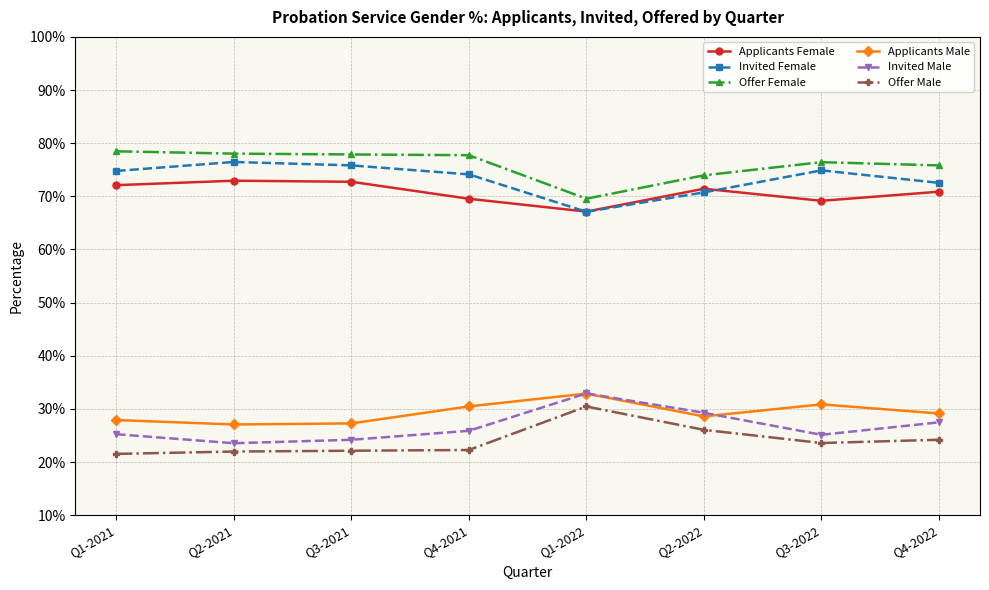

True or false: Offer Male has a value of 0.2 at Q3-2022.

True